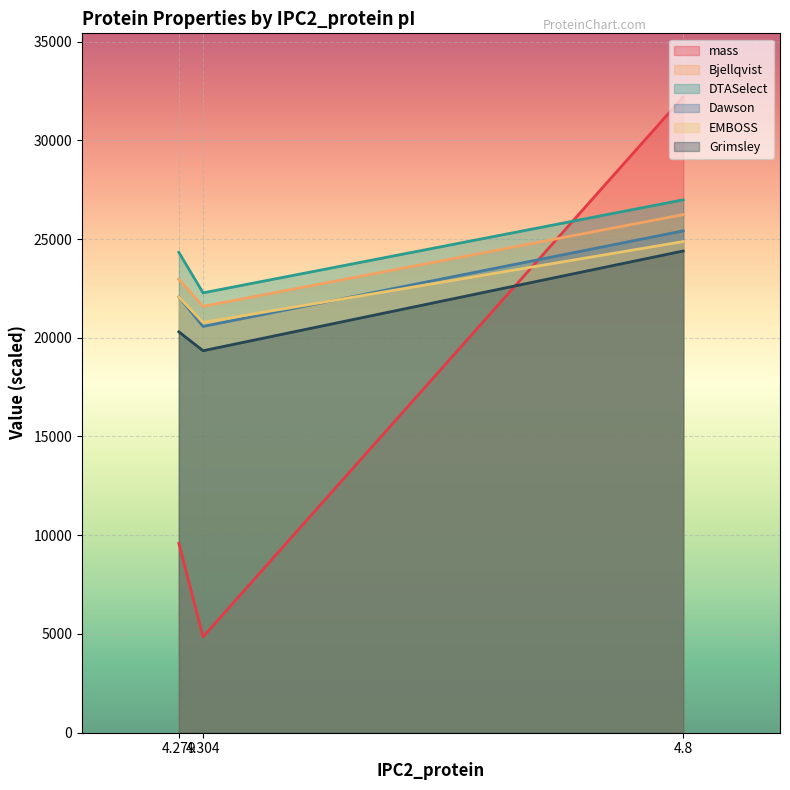

What position from the right is 4.304?

2